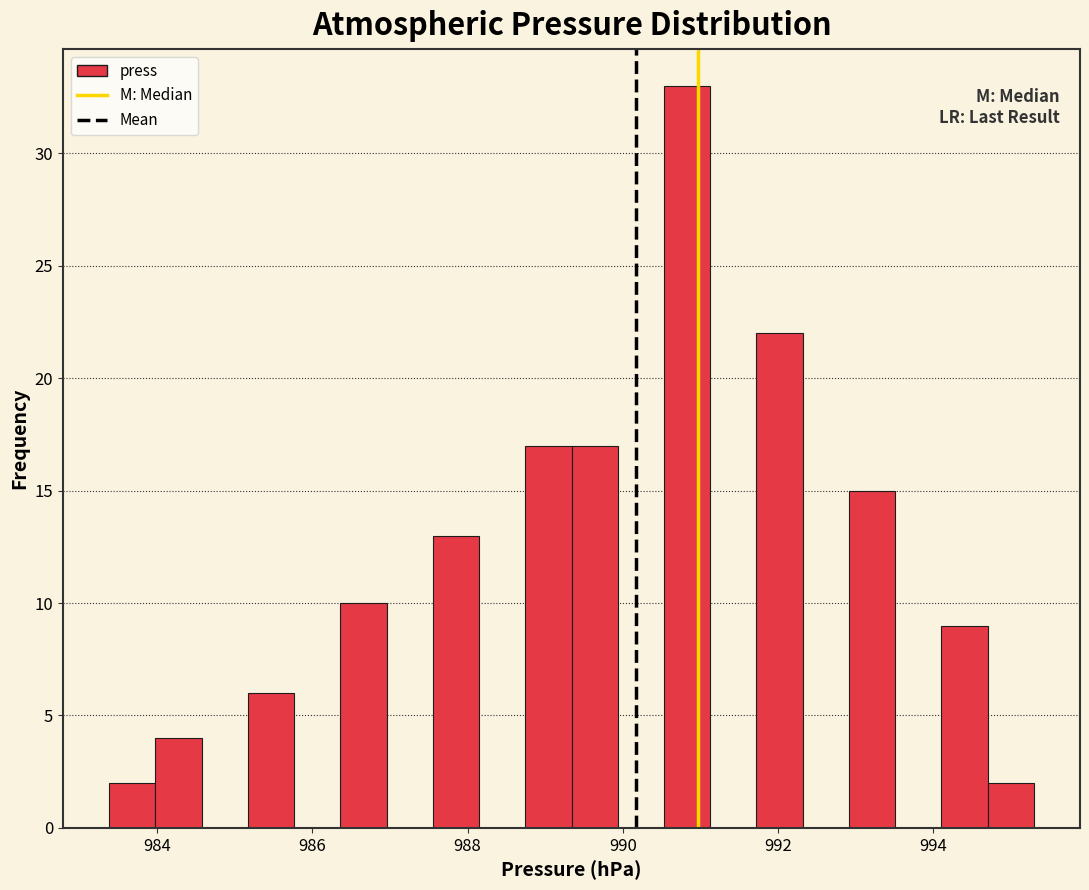

Read against the x-axis, roughly where is the centre of the tallest bar?

990.8